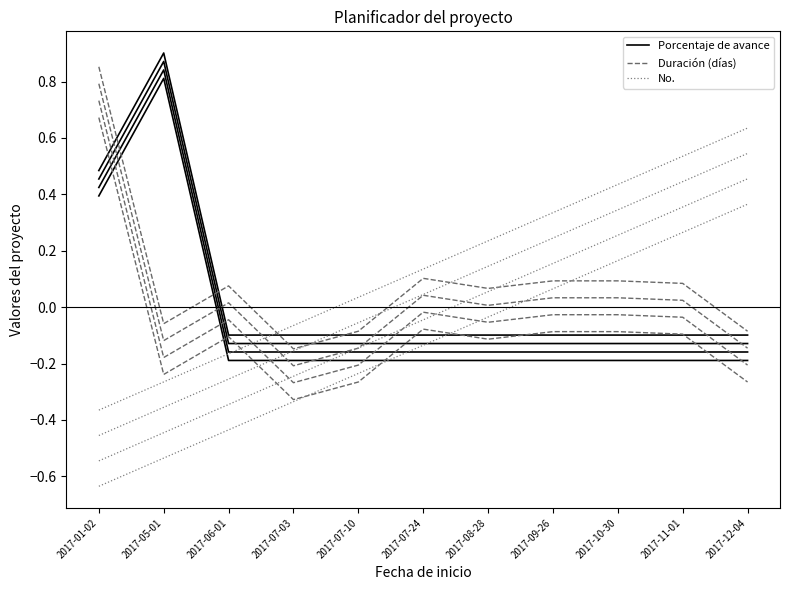

What is the label of the 2nd point from the left?

2017-05-01